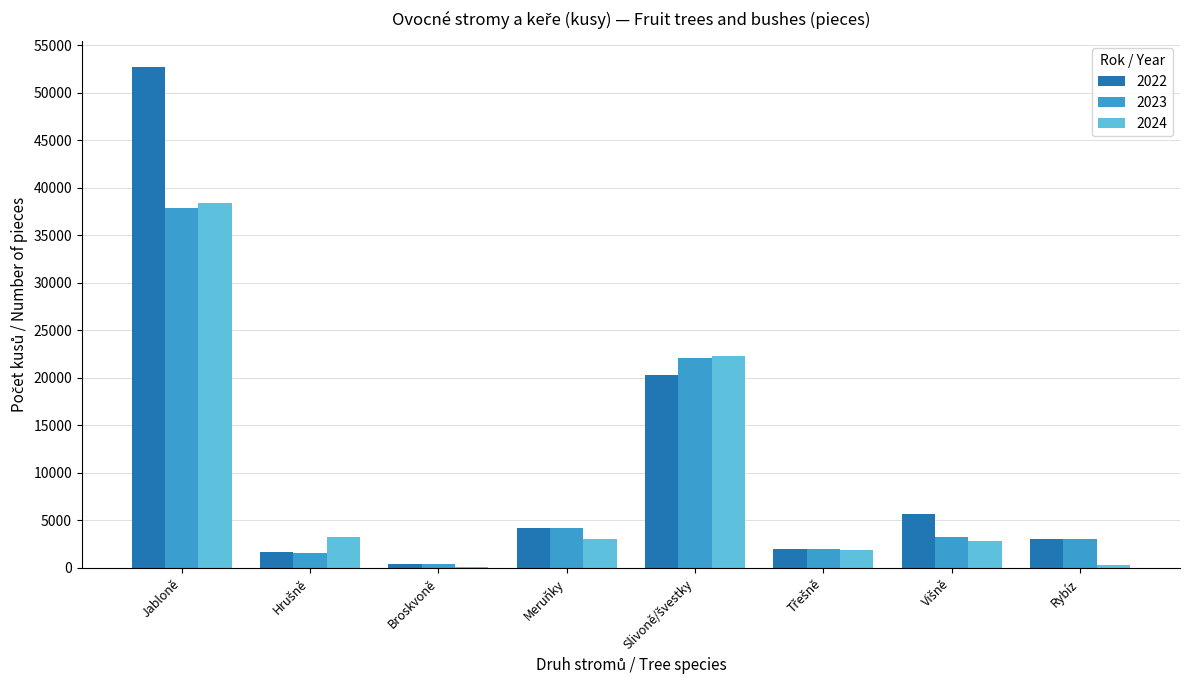

At which category is the sum across all series the highest?

Jabloně